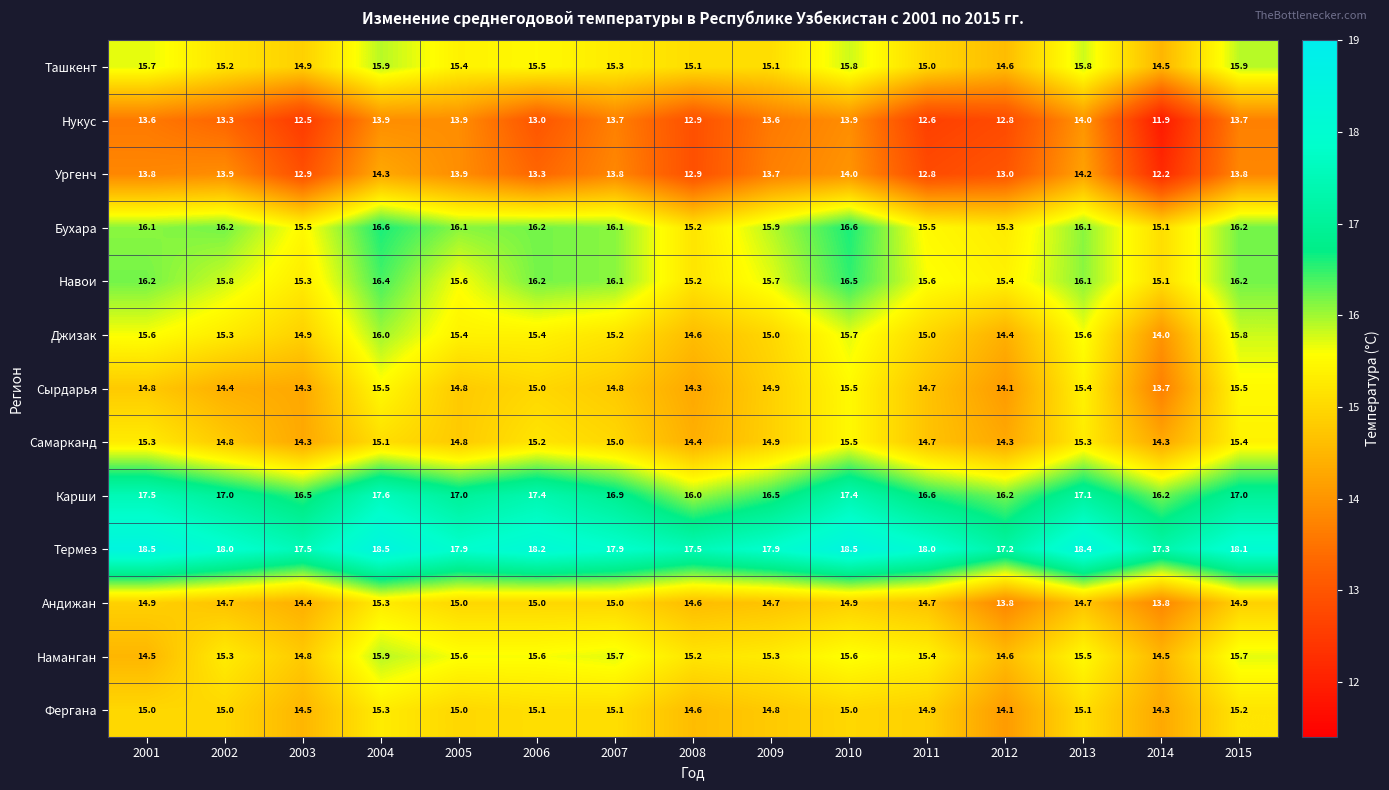

What is the sum of the Термез values at 2004 and 2007?

36.4